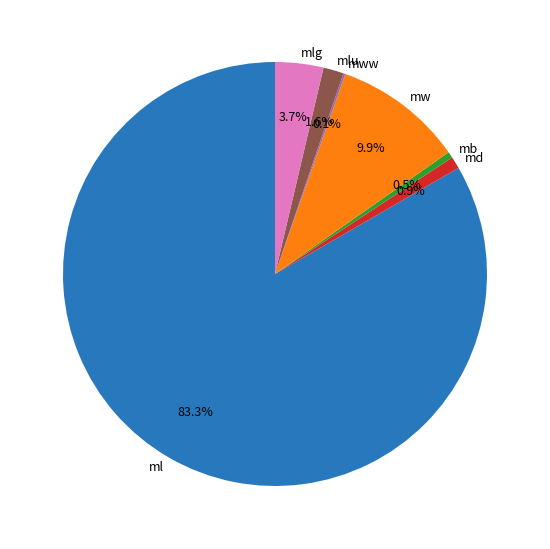

Which has a higher value, mlu or mw?

mw